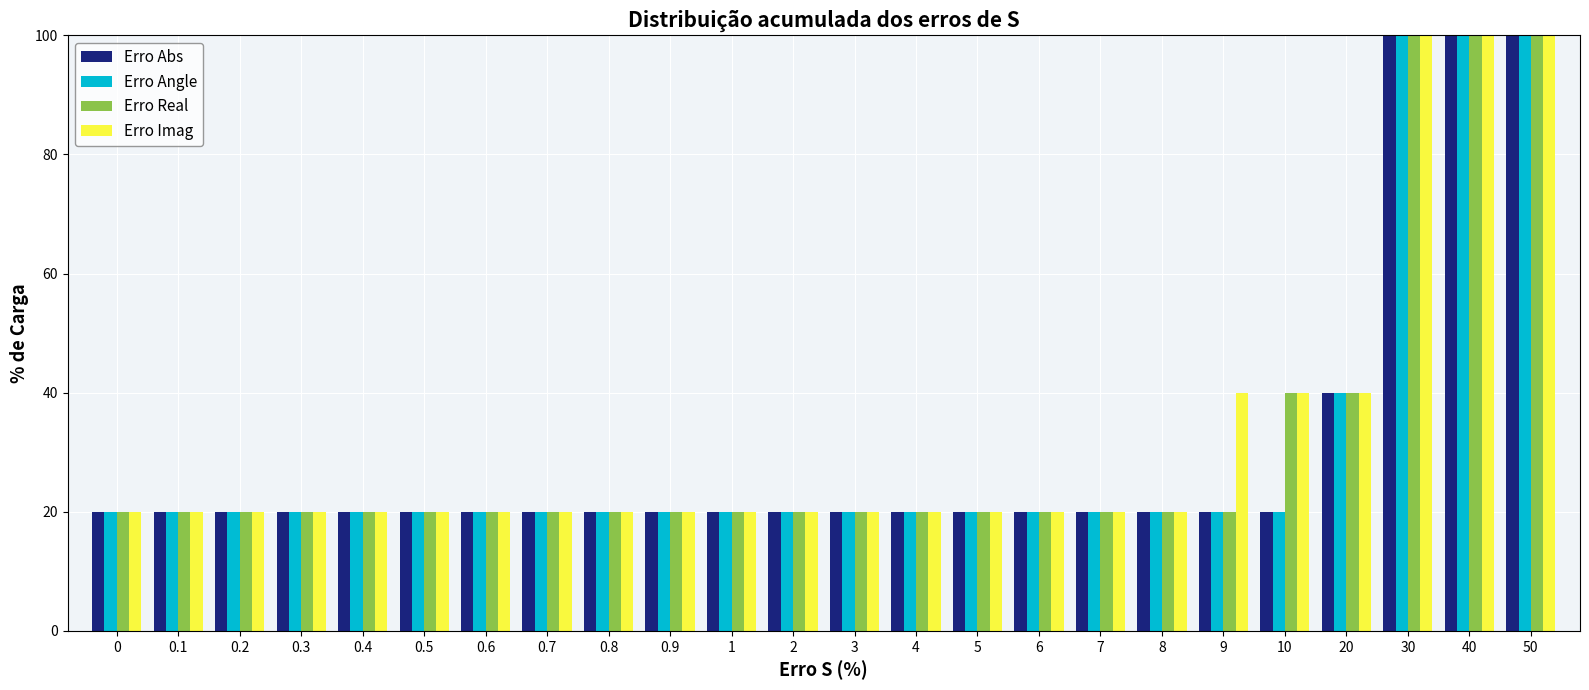

Read the Erro Imag value at 3, to the nearest 10.

20